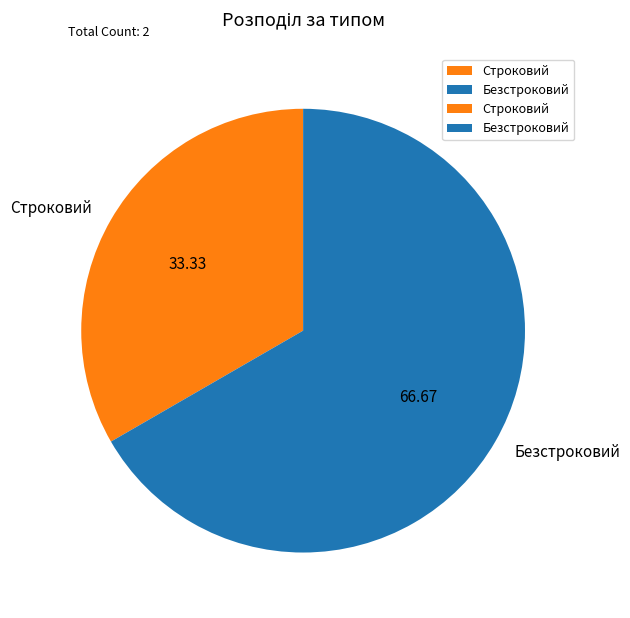

How many slices are in this pie chart?

2